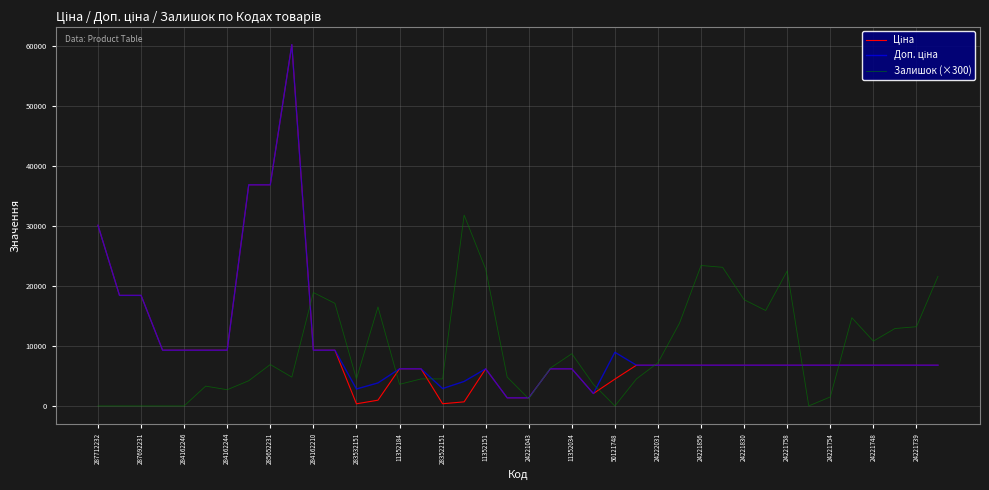

What is the maximum value shown in the chart?

60205.6